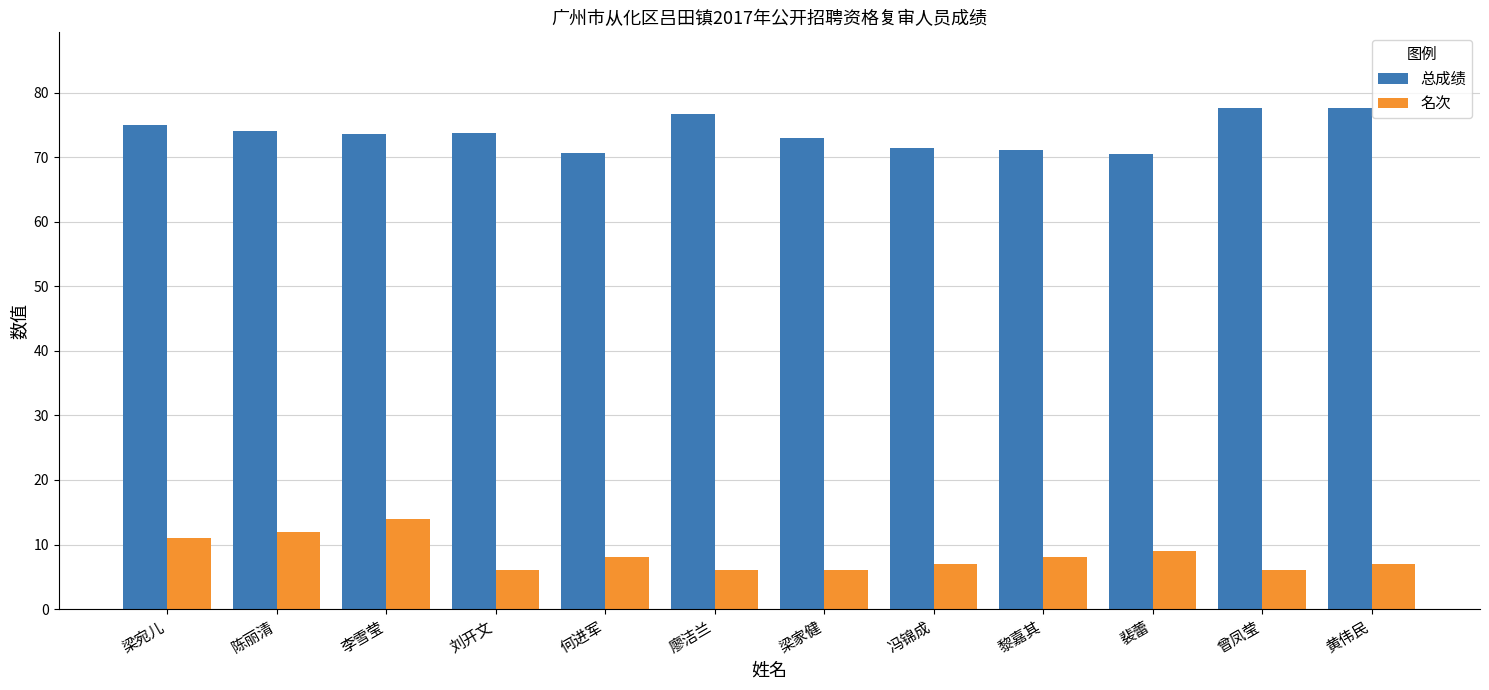

Which series changed the most between 李雪莹 and 廖洁兰?

名次